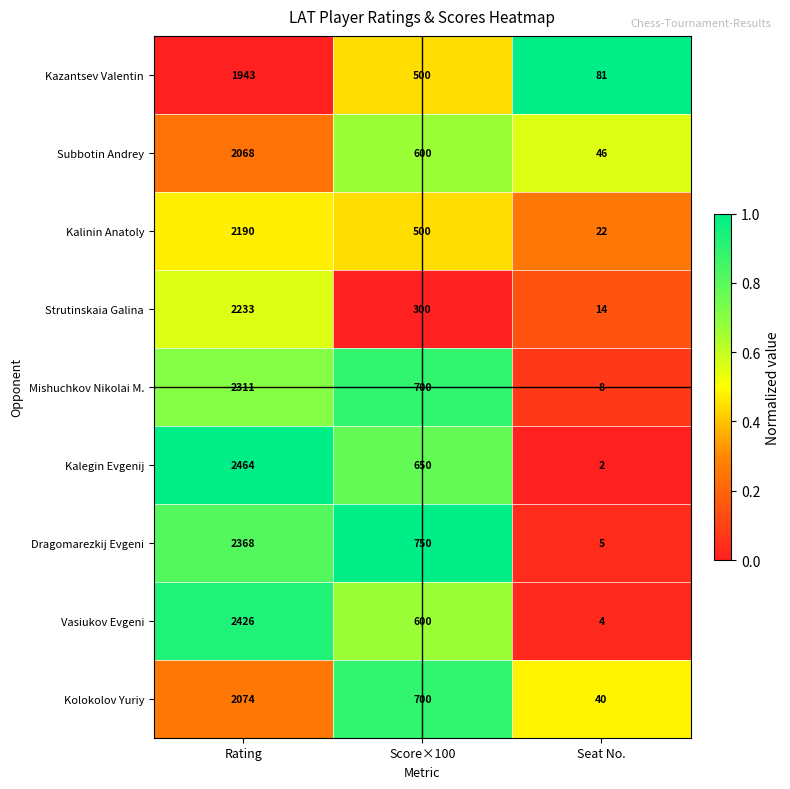

Which series has the largest total across all categories?

Dragomarezkij Evgeni